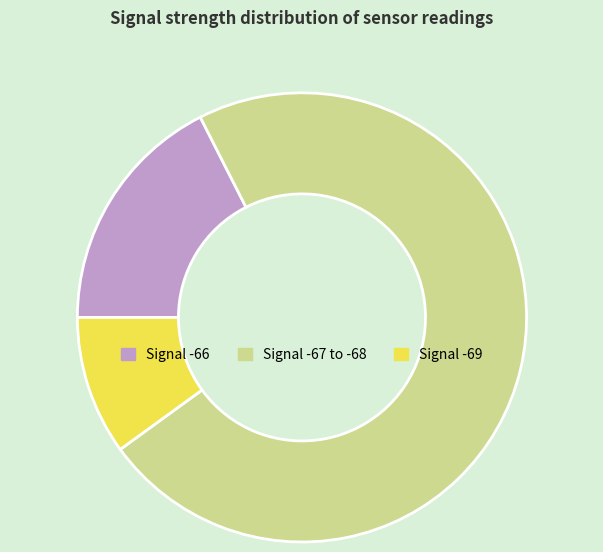

Between Signal -66 and Signal -67 to -68, which is larger?

Signal -67 to -68